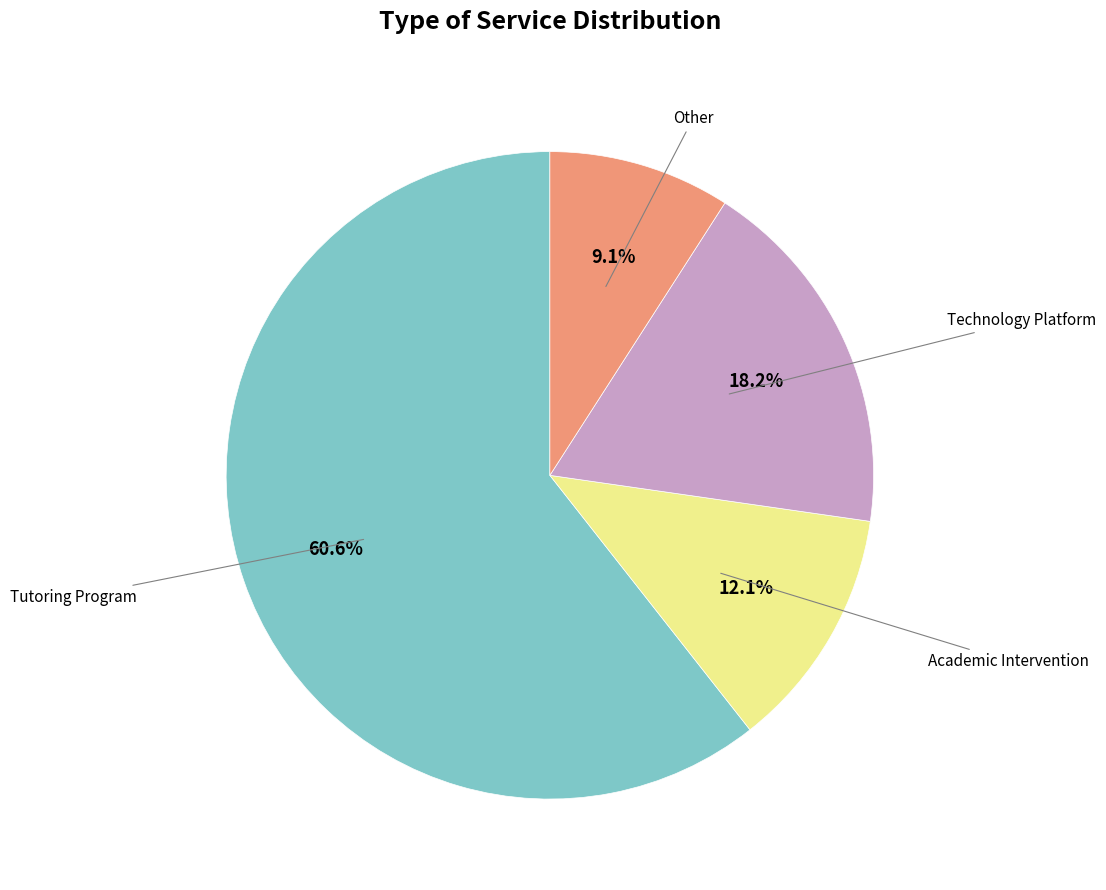

Is it true that Other is 1% of the pie?

False